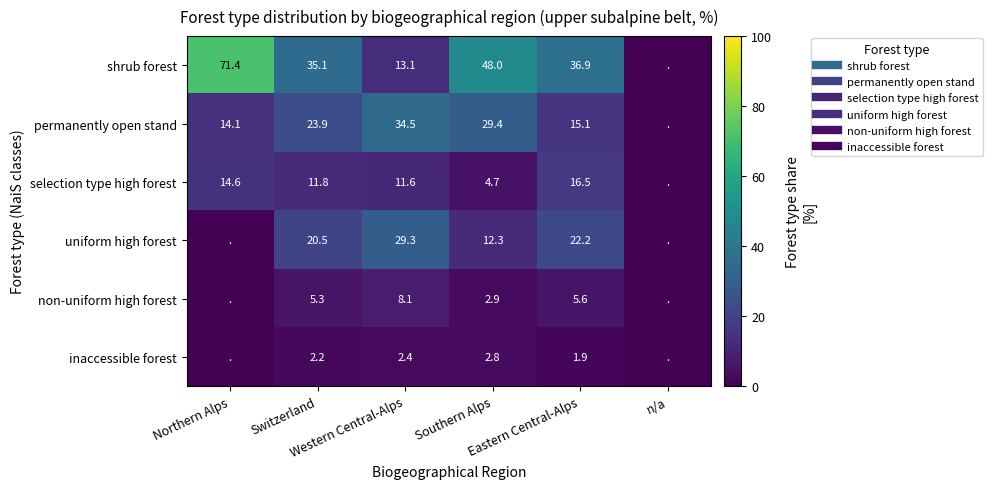

At which label does inaccessible forest first exceed 2?

Switzerland